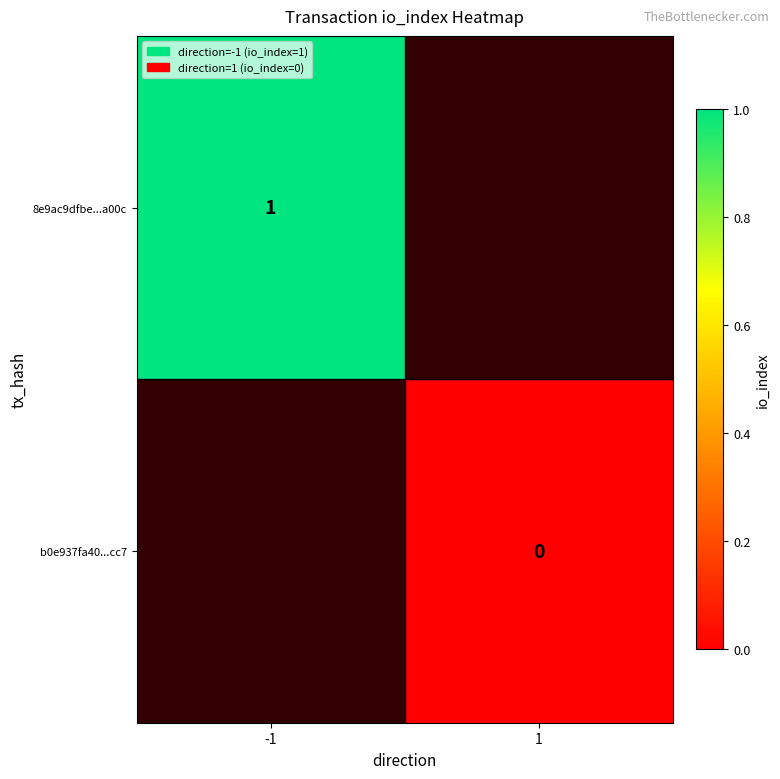

True or false: 8e9ac9dfbe...a00c has a value of 0 at -1.

False